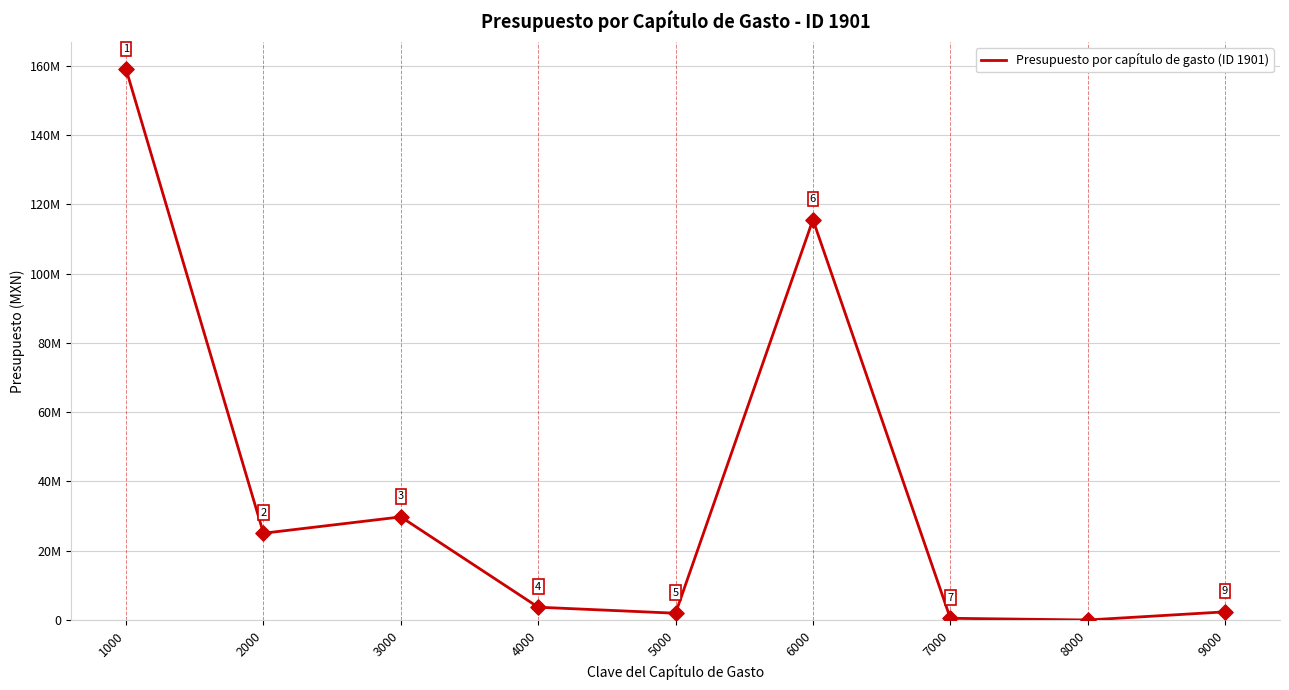

Does the chart have visible grid lines?

Yes